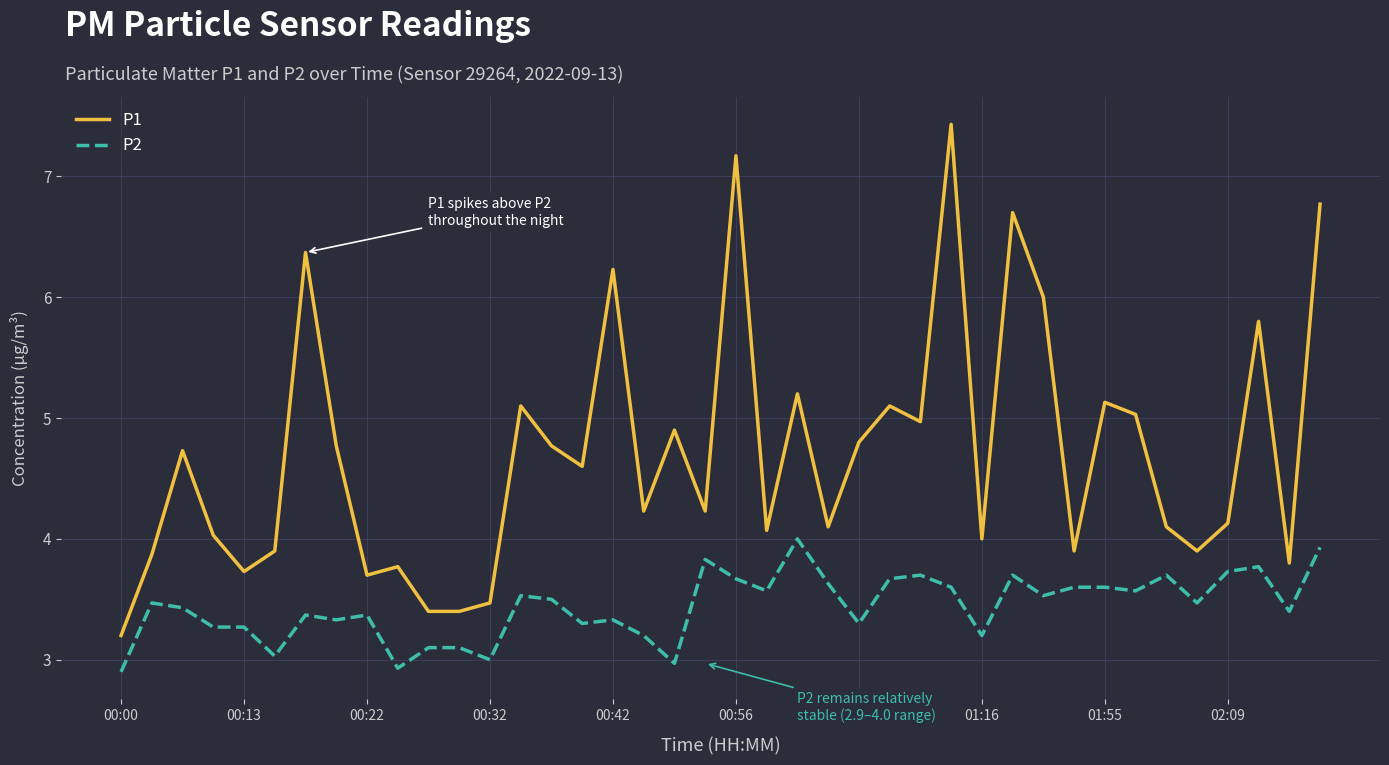

True or false: P1 and P2 cross at least once.

False